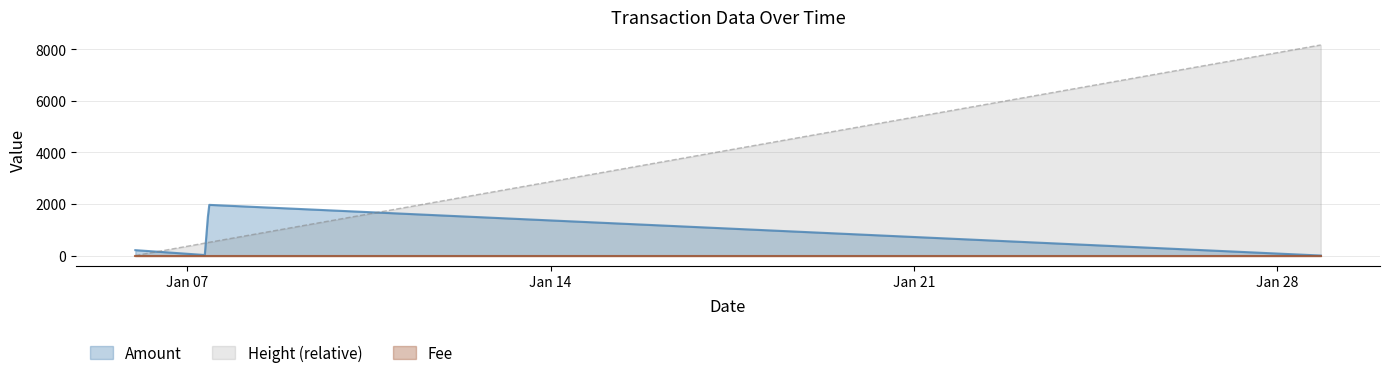

Which category has the highest value in the Height series?

2018-01-28 20:14:09